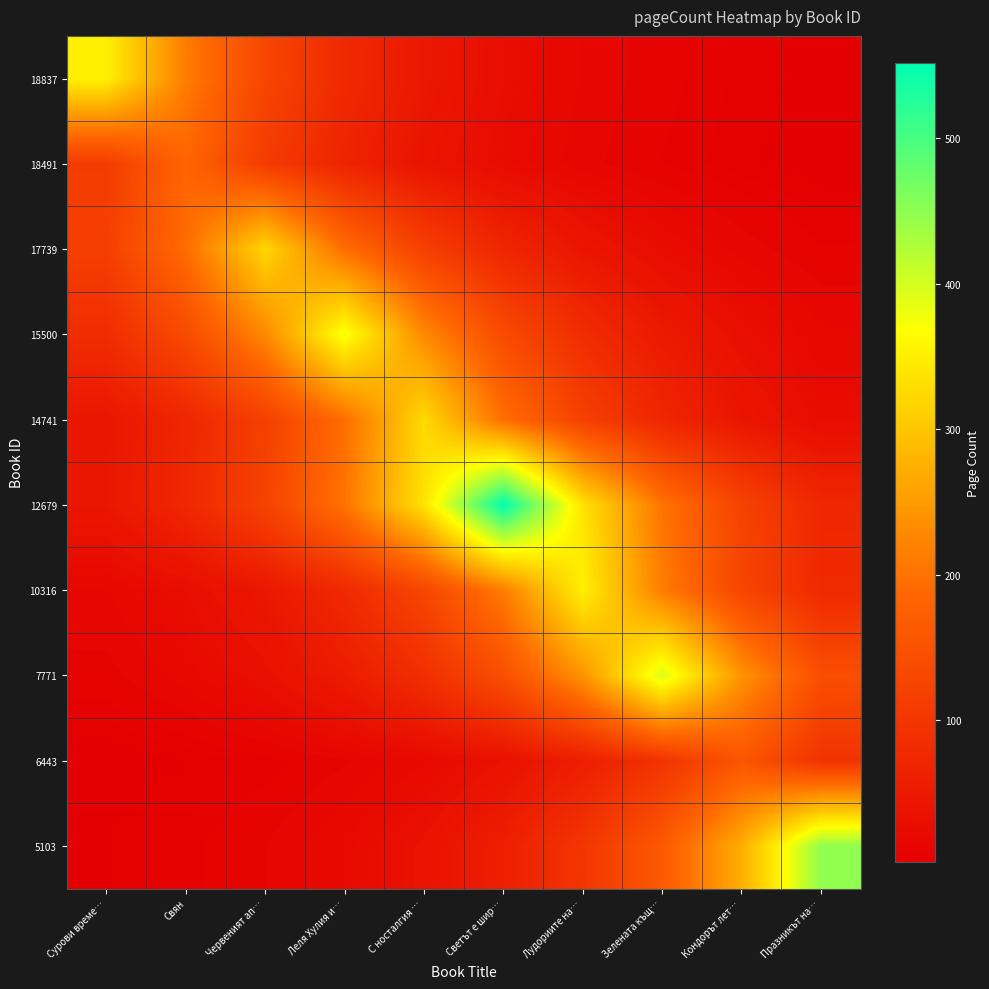

Rank the series at Кондорът лет… from lowest to highest value.

18491, 18837, 17739, 15500, 14741, 12679, 10316, 6443, 7771, 5103